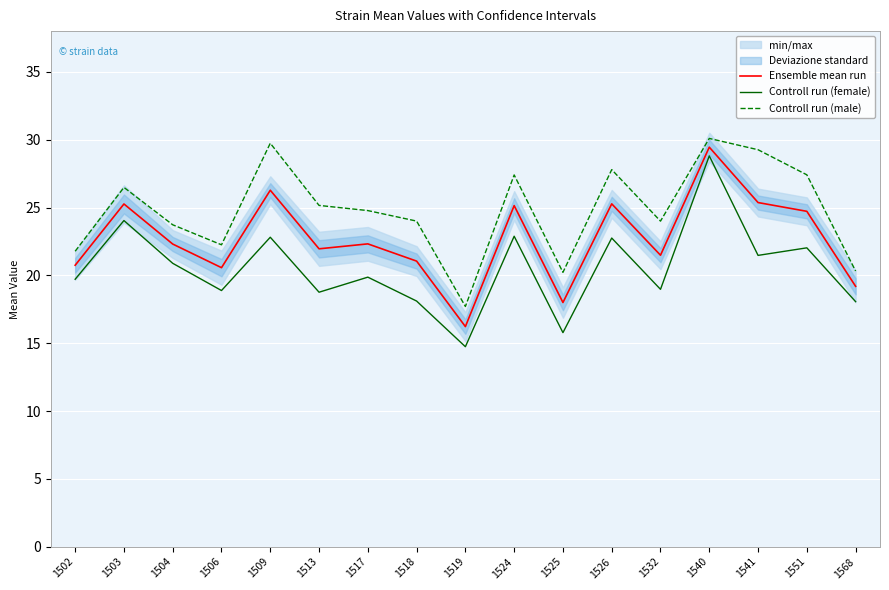

What is the approximate value of Controll run (male) at 1524?

27.4